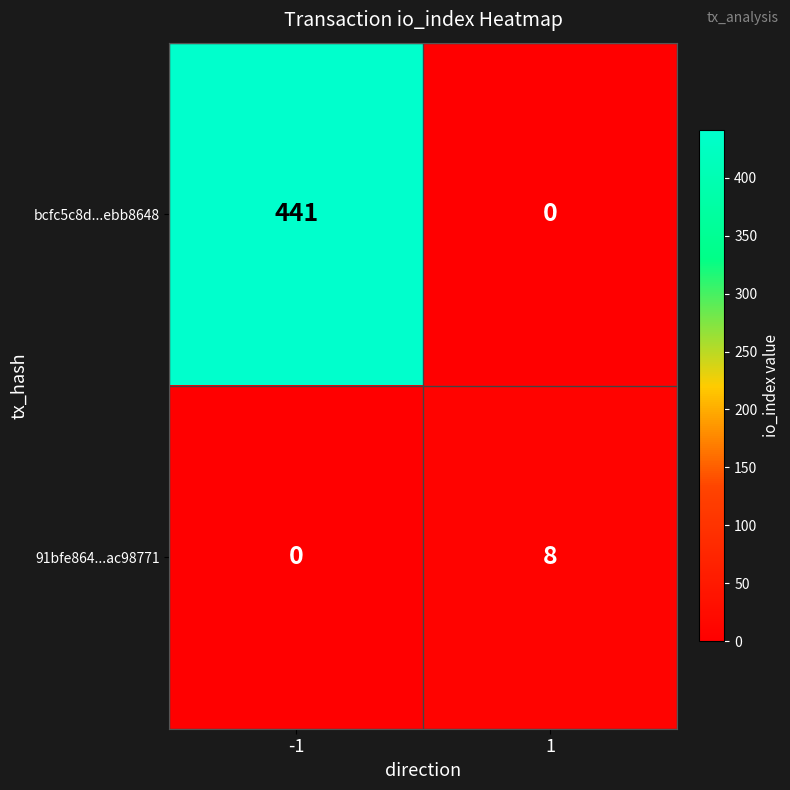

At which category is the sum across all series the highest?

-1